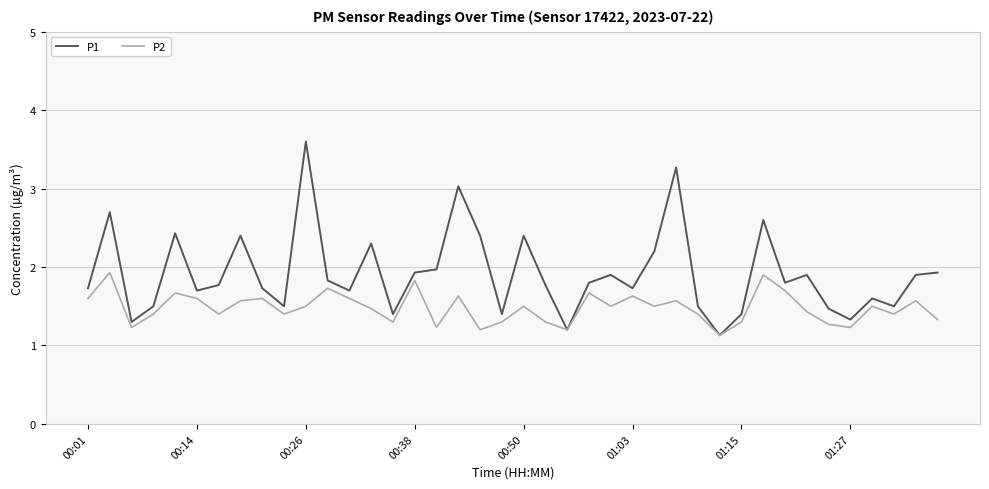

What is the minimum value shown in the chart?

1.1